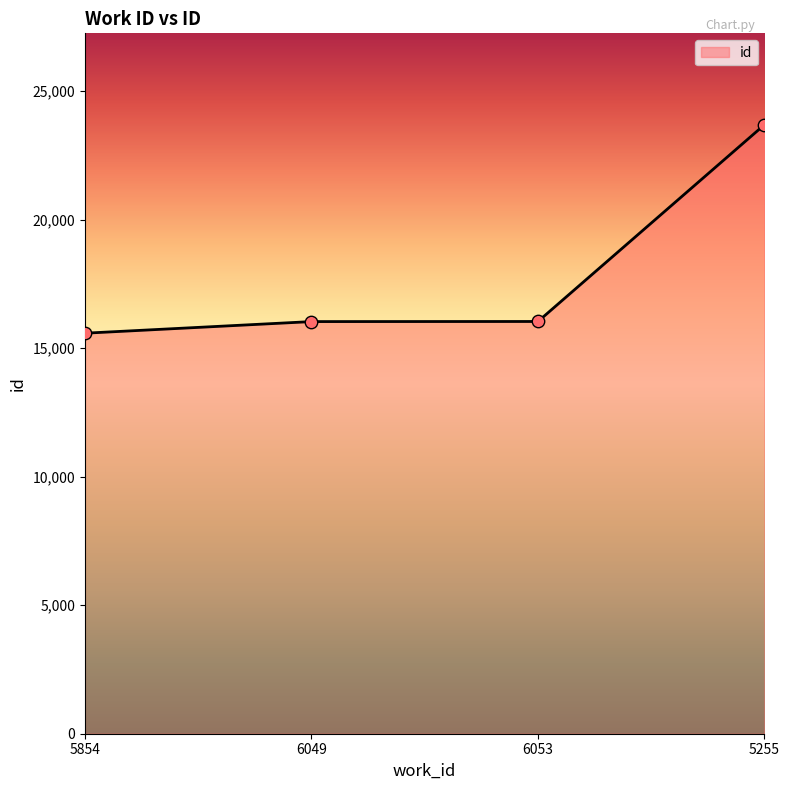

Approximately how many times larger is the value at 6049 compared to 6053?

1.0